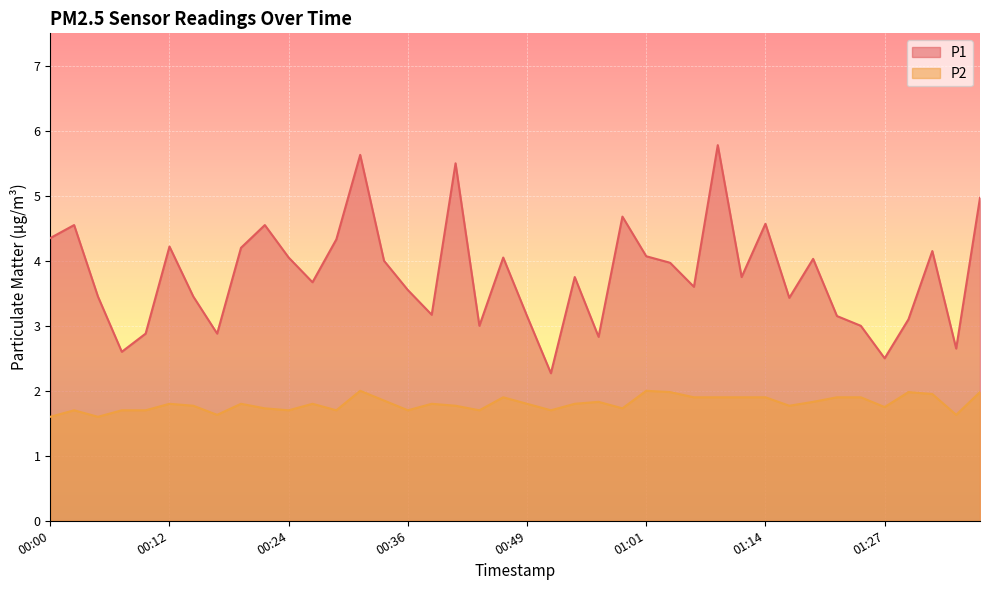

Where is the first local maximum for P2?

00:02